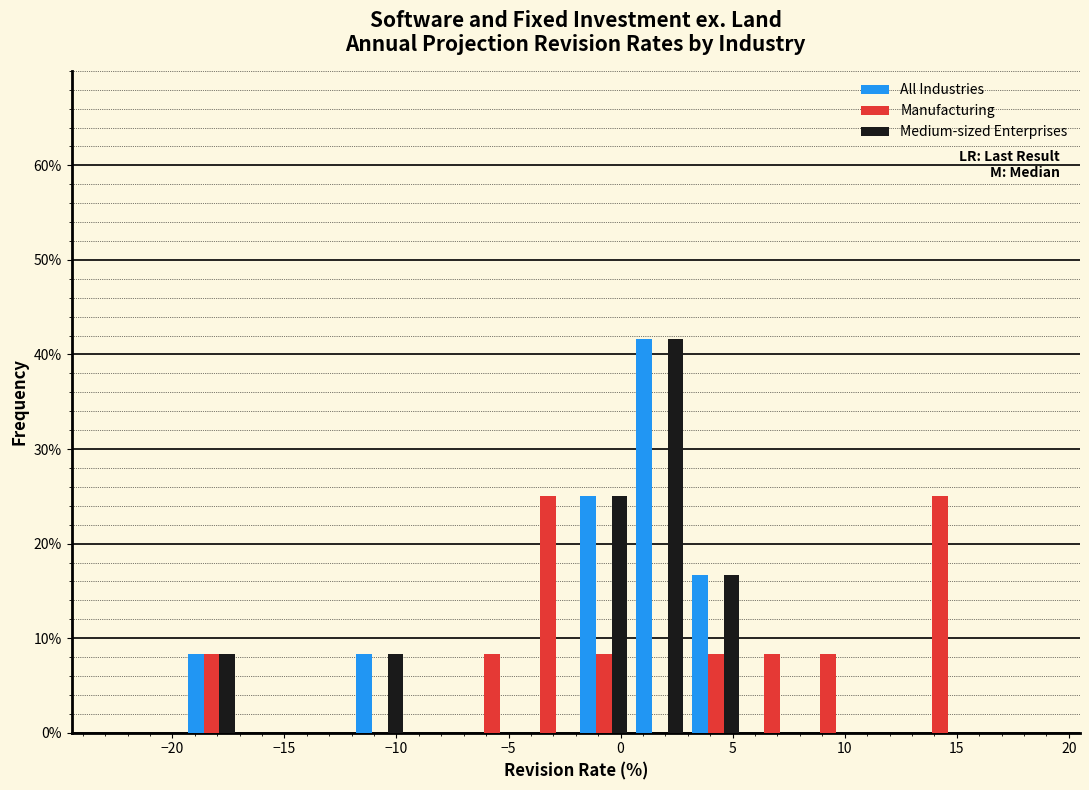

What is the height of the Manufacturing bar covering -4.5 to -2.0 on the x-axis? The values are not printed on the chart, so give them approximately, as read against the axis.

25